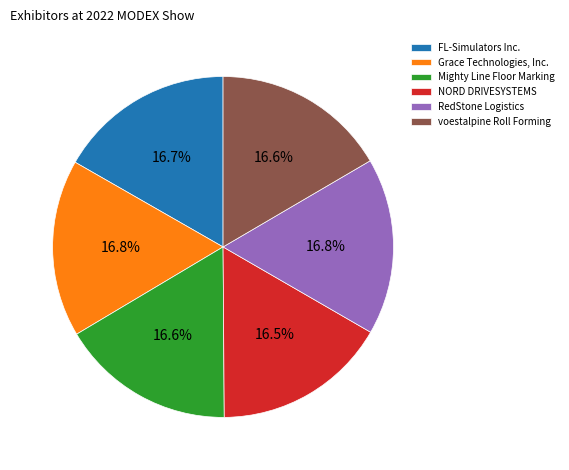

Approximately how many times larger is the value at Mighty Line Floor Marking compared to RedStone Logistics?

1.0